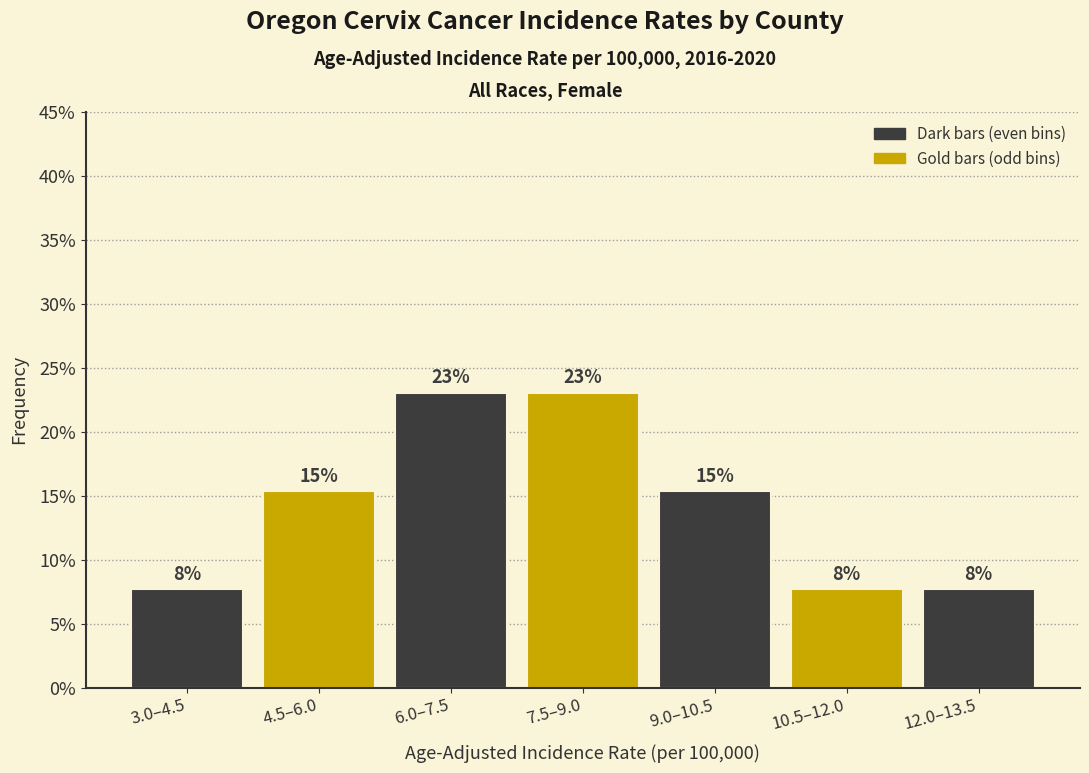

Does the chart contain any negative values?

No